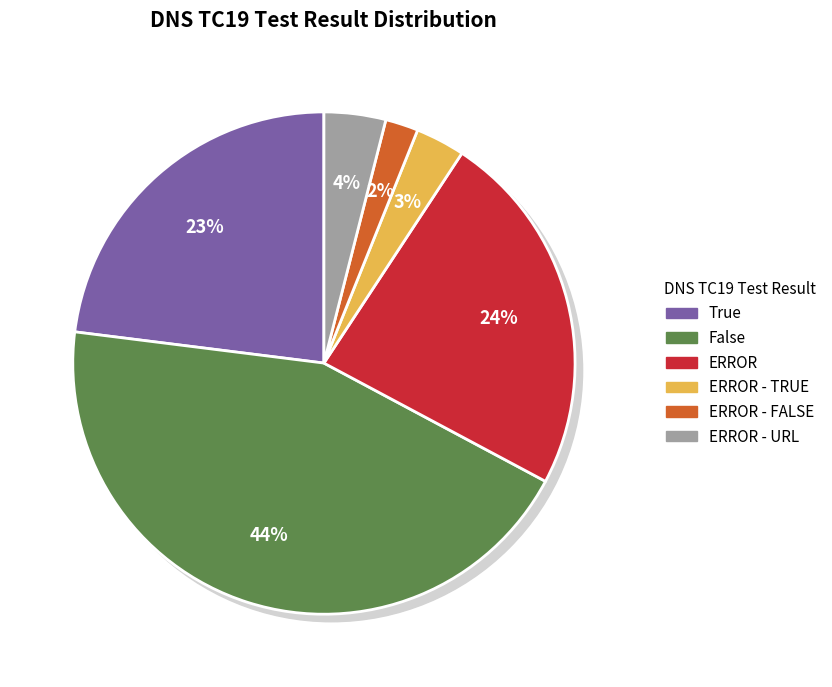

What percentage is the False slice, to the nearest percent?

44%